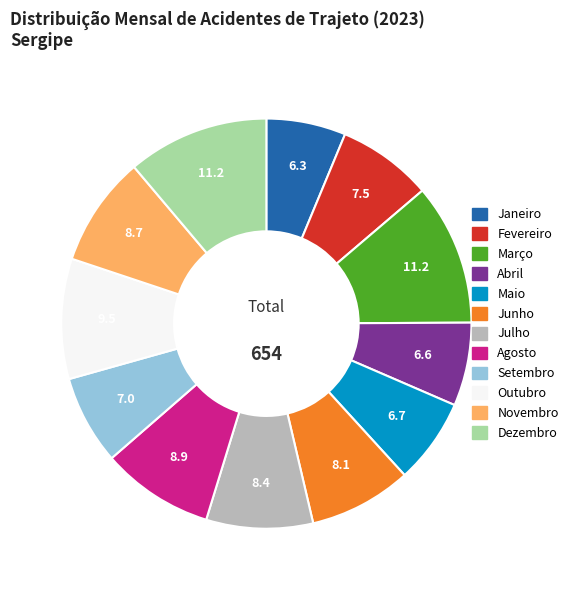

How many segments does this pie chart have?

12